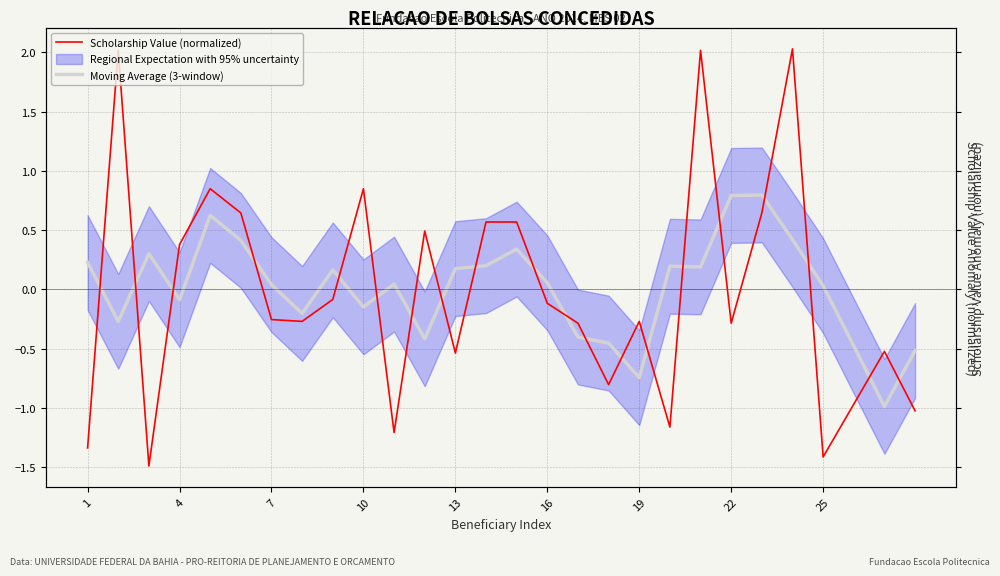

True or false: Scholarship Value (normalized) has a value of 1.1 at 13.

False